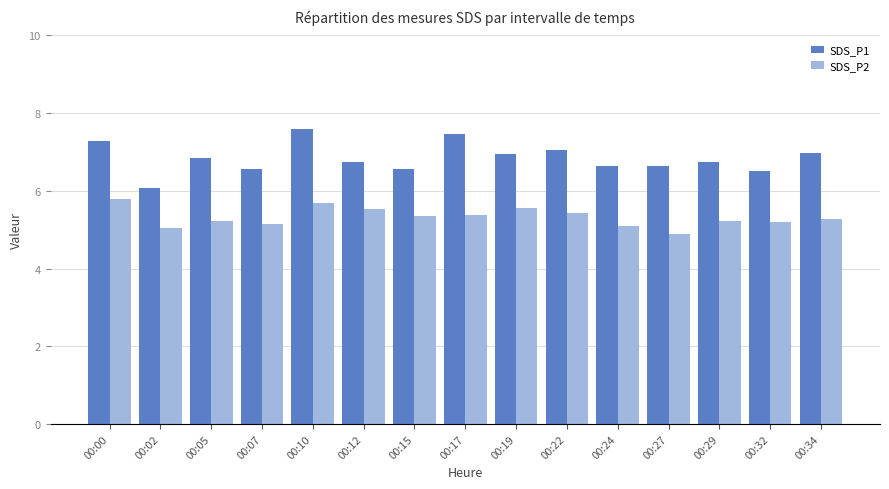

At which category is the sum across all series the highest?

00:10